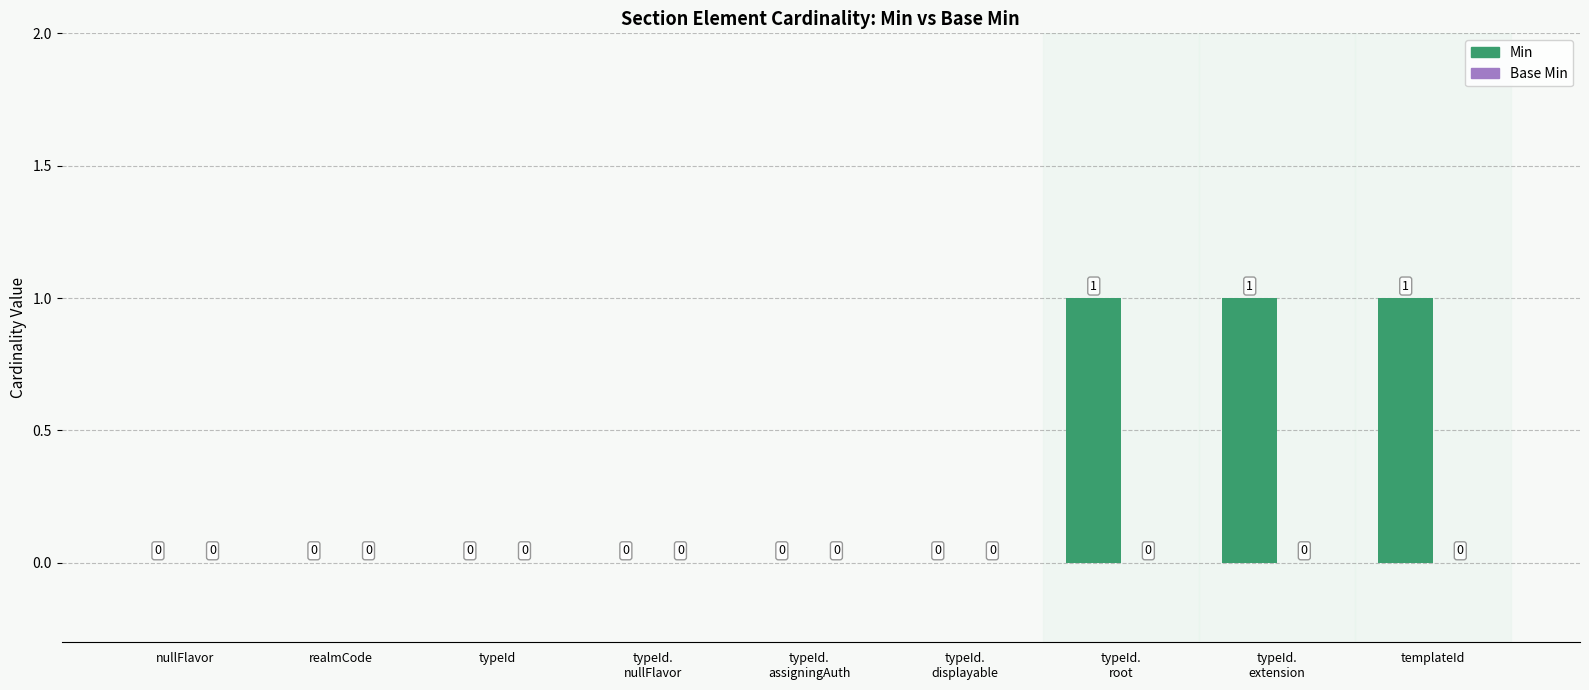

How many series are shown in this chart?

1